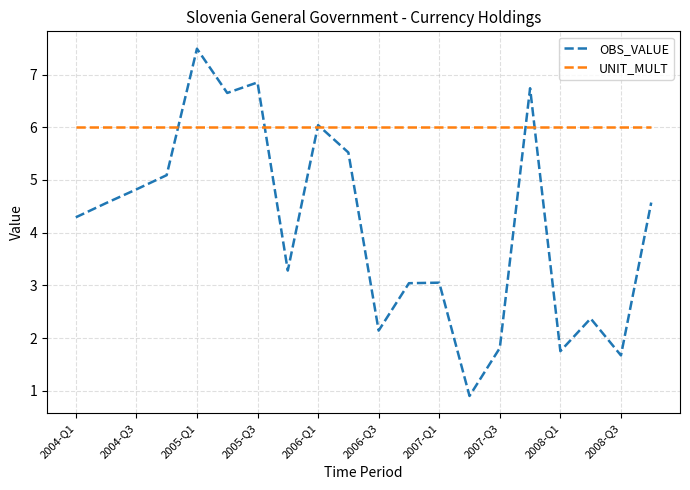

What is the greatest value displayed?

7.5